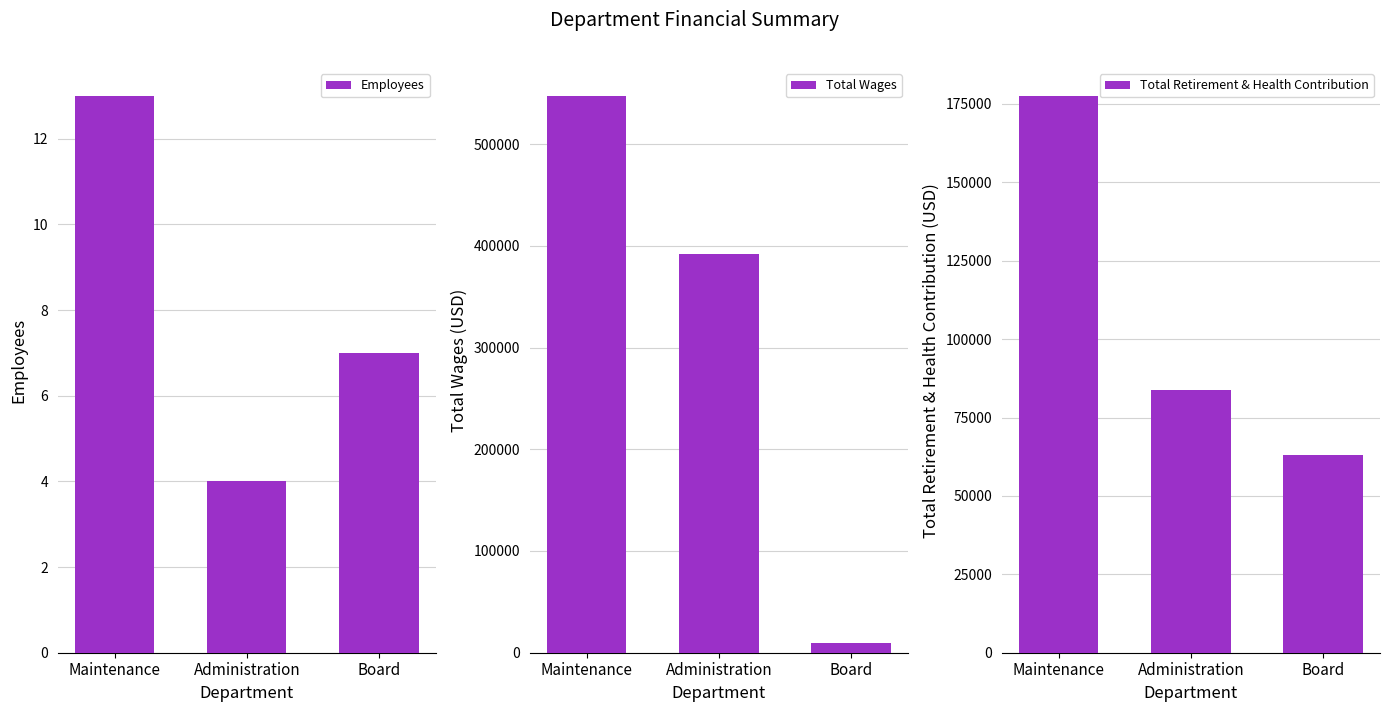

Reading left to right, what are all the values shown in this chart?

Employees: Maintenance=13	Administration=4	Board=7
Total Wages: Maintenance=547412	Administration=391692	Board=9380
Total Retirement & Health Contribution: Maintenance=177581	Administration=83647	Board=62944